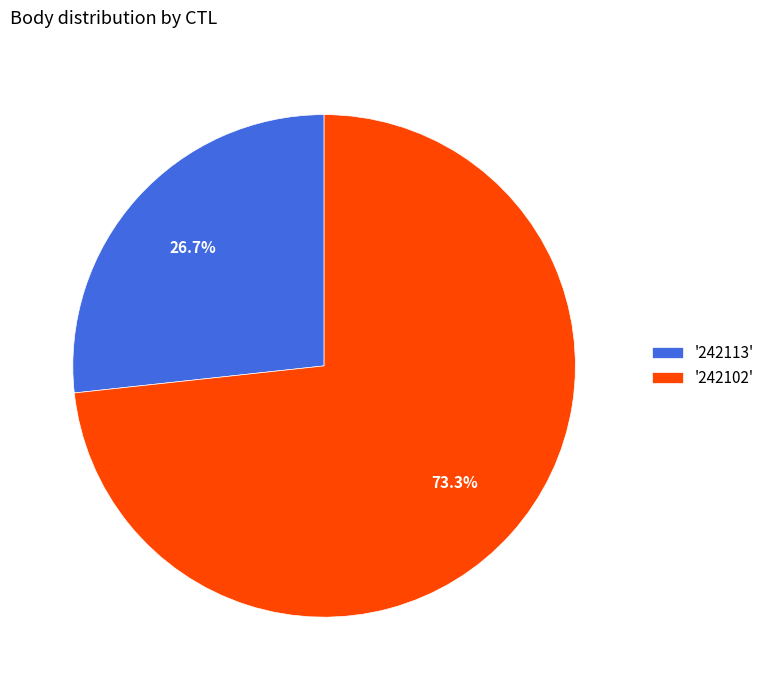

Between '242113' and '242102', which is larger?

'242102'